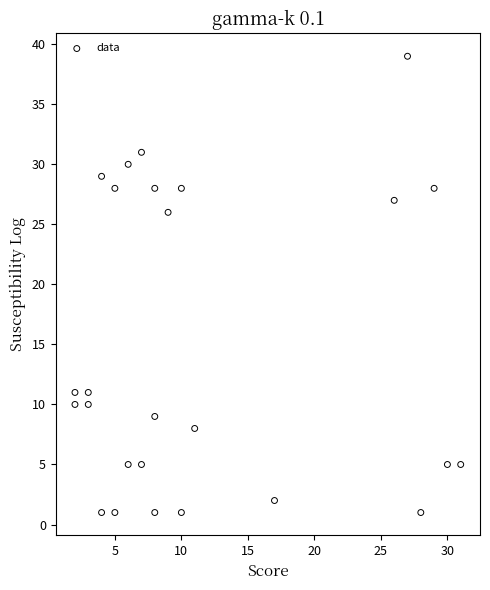

What is the range of Y values (max minus min)?

38